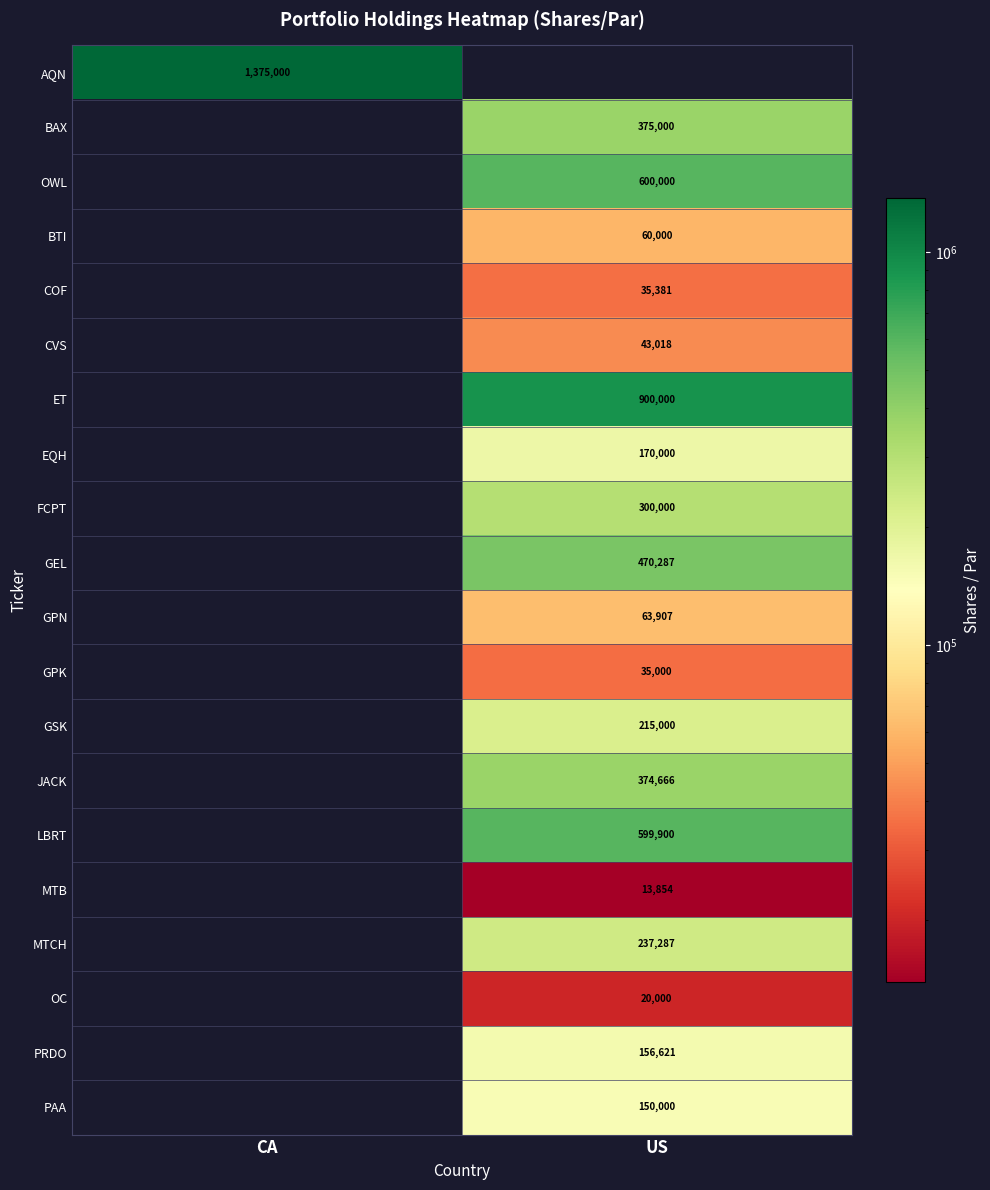

The value of COF at US is 35381. True or false?

True